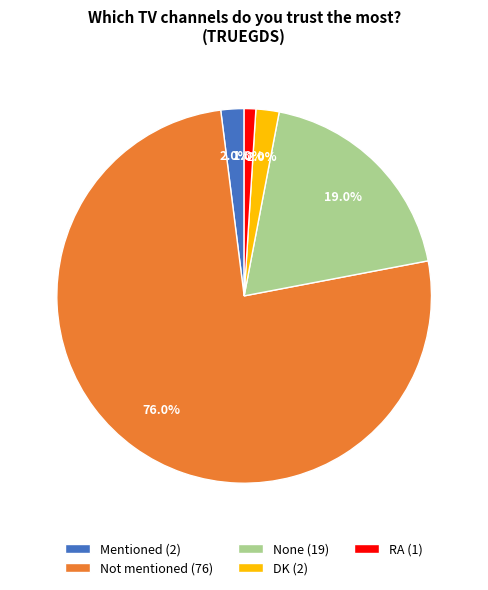

Does Not mentioned represent more than half of the total?

Yes